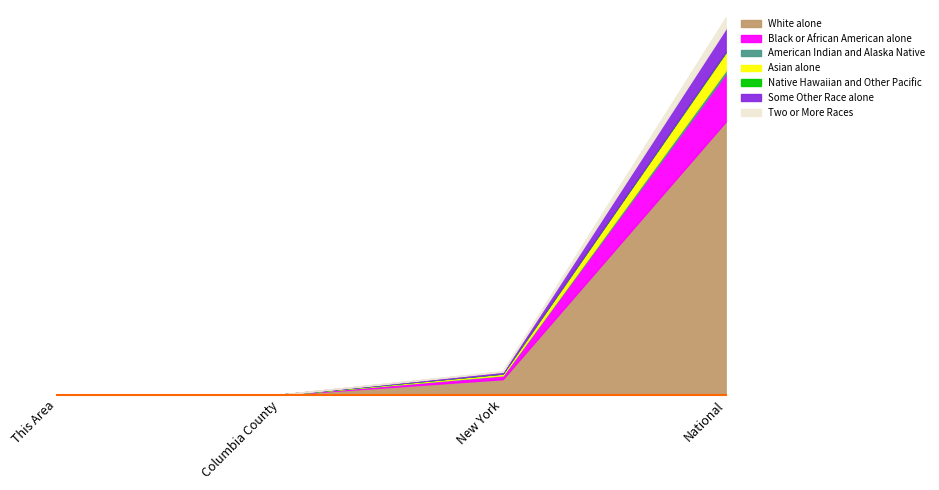

What position from the right is Asian alone?

4